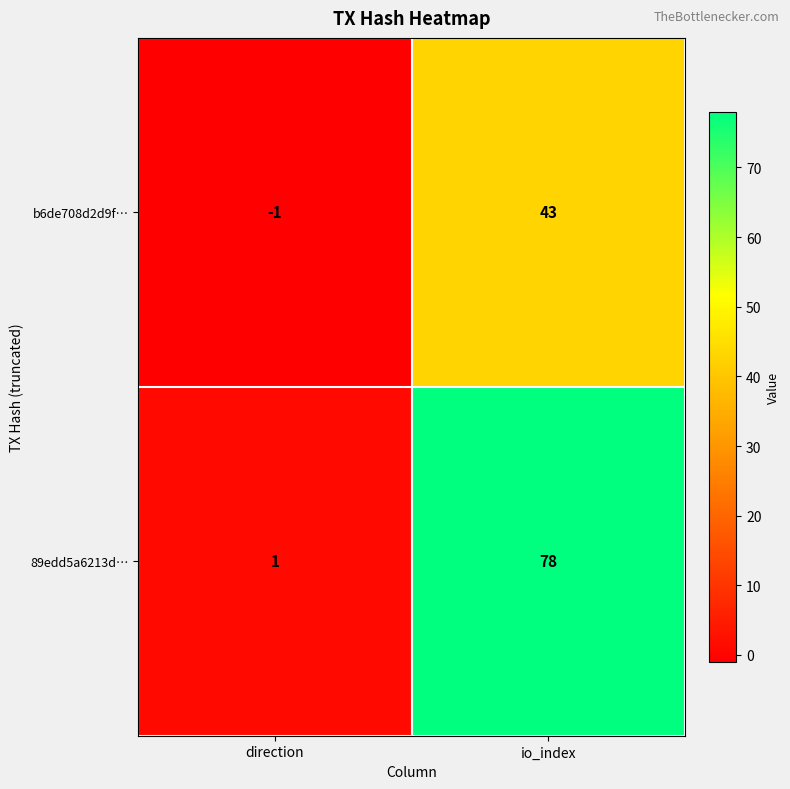

What is the sum of the 89edd5a6213d… values at io_index and direction?

79